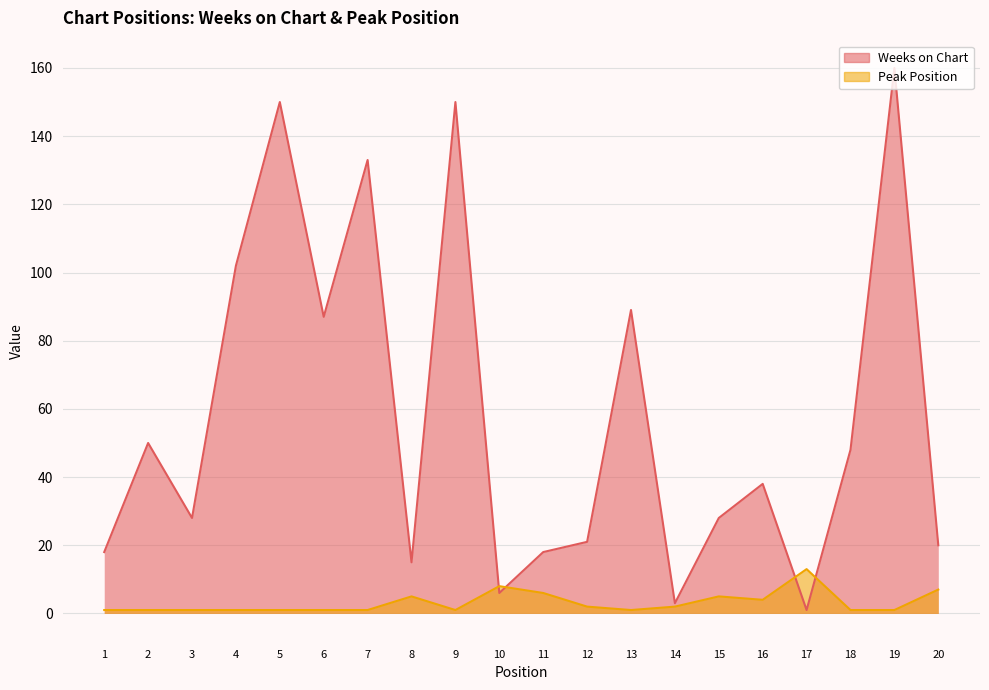

Where is Weeks on Chart nearest to the value 80?

6